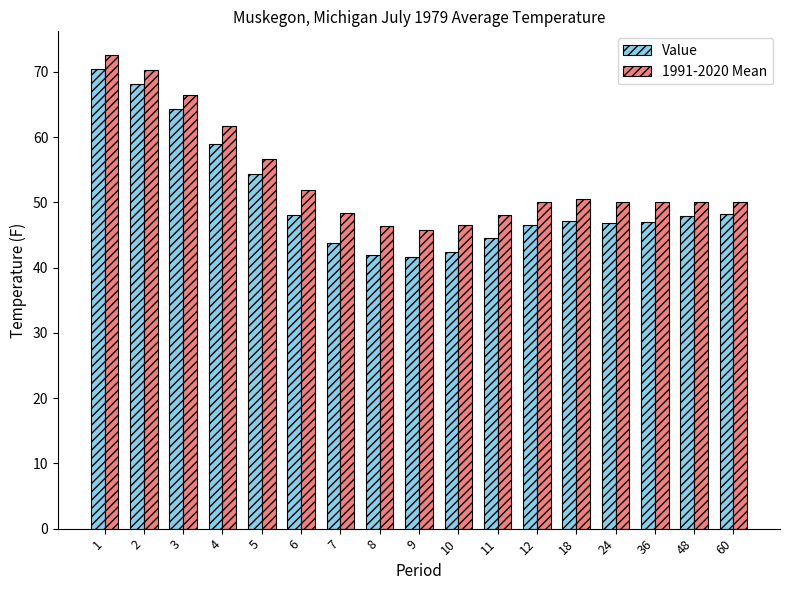

At 36, list the series in order from largest to smallest.

1991-2020 Mean, Value